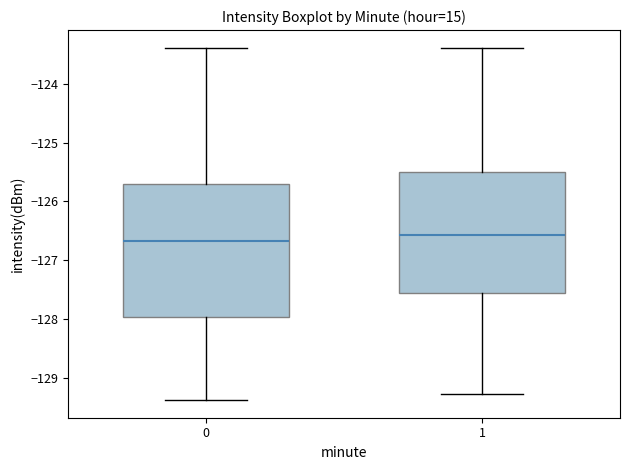

Which box's median line is the highest?

1